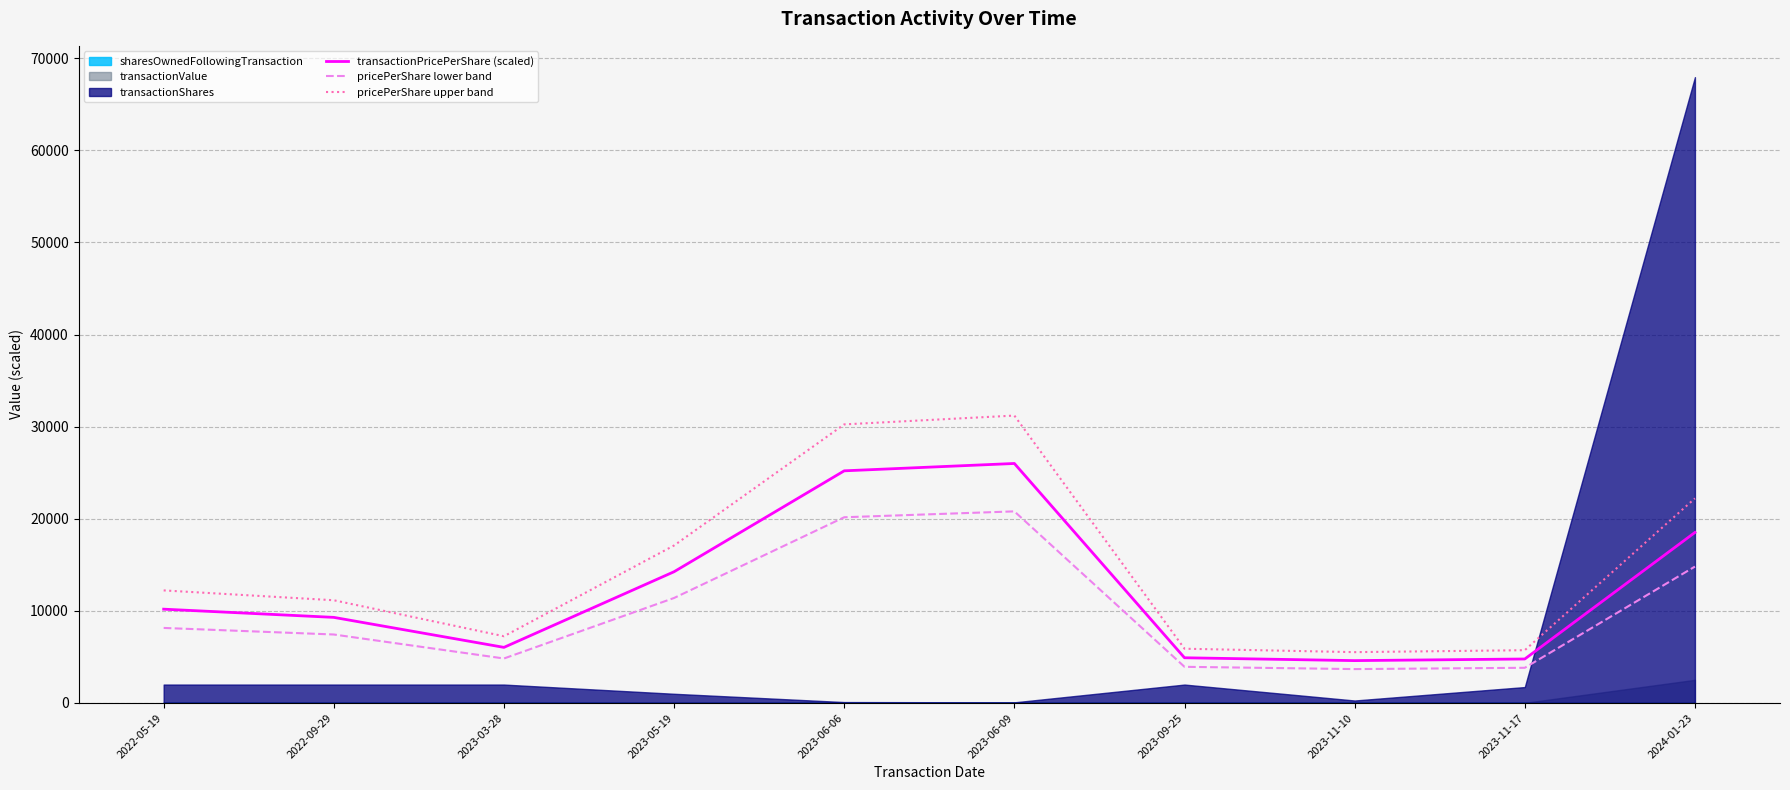

Count the number of categories in the chart.

10